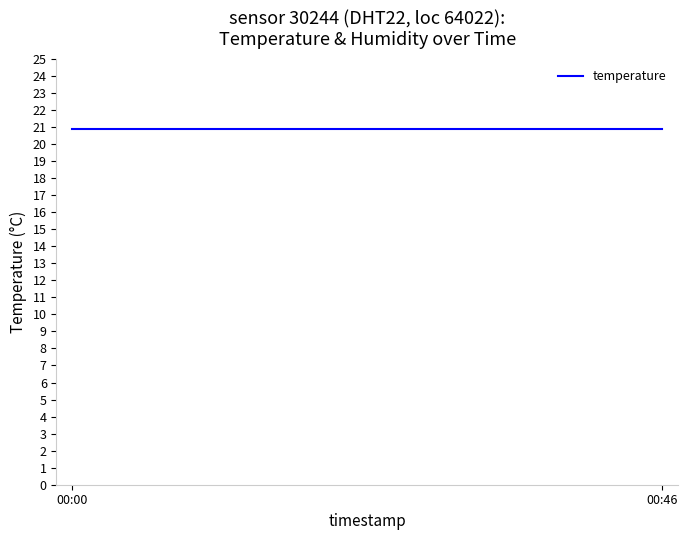

Which has a higher value, 00:03 or 00:07?

00:03